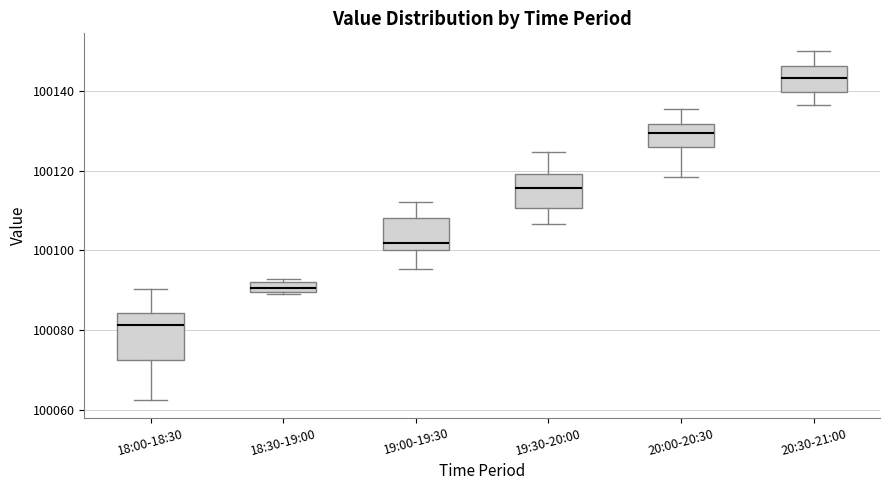

Which box is the tallest, from its lower edge to its upper edge?

18:00-18:30